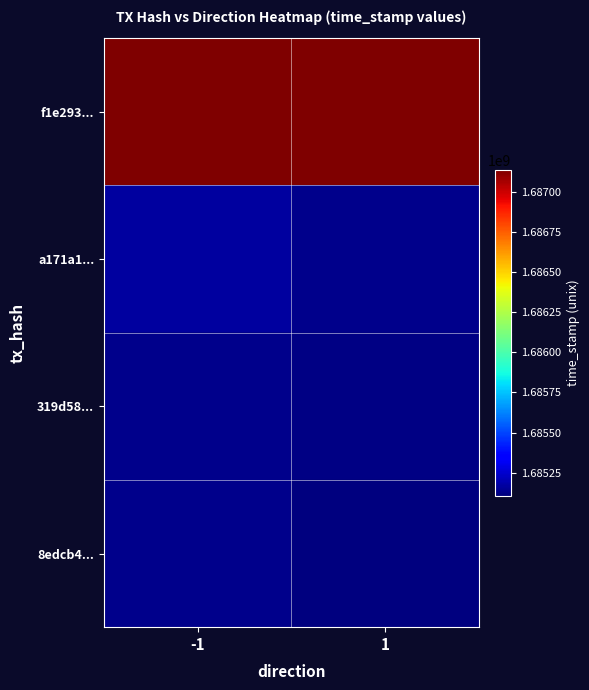

At which label does a171a1... reach its peak?

-1